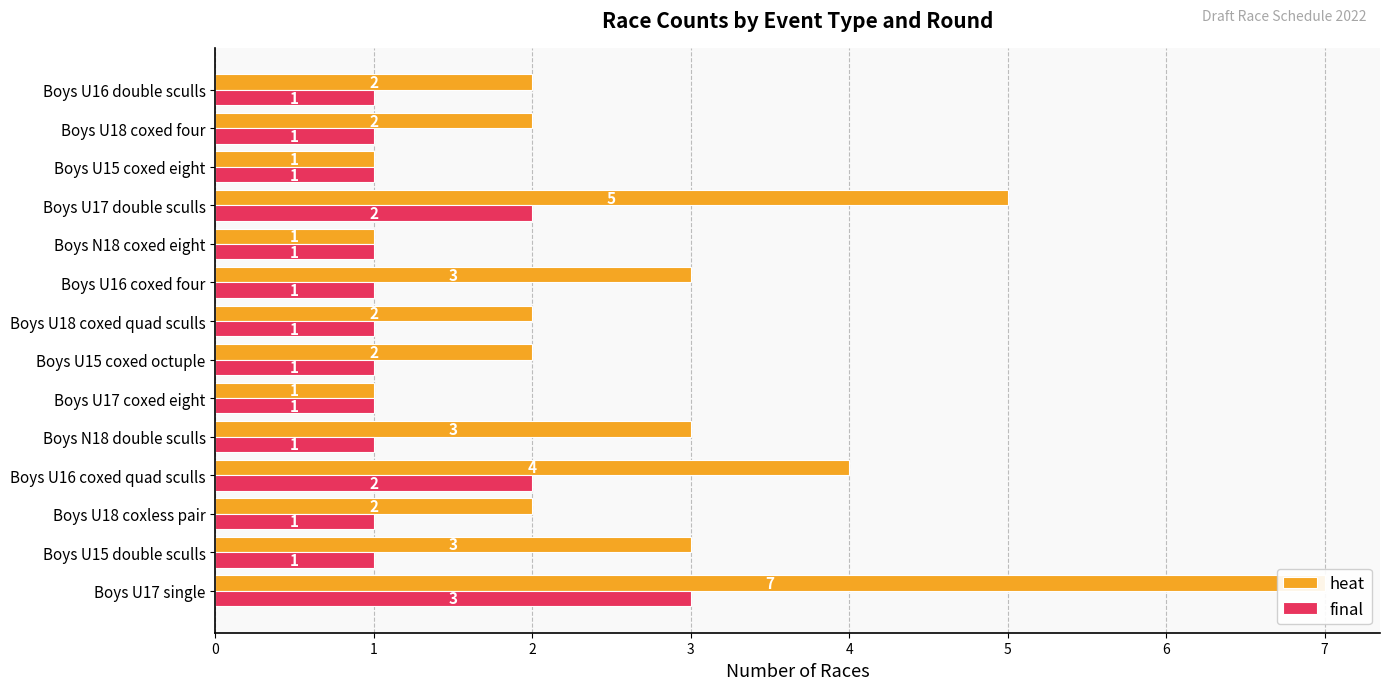

Rank the categories by final value from highest to lowest.

Boys U17 single, Boys U16 coxed quad sculls, Boys U17 double sculls, Boys U15 double sculls, Boys U18 coxless pair, Boys N18 double sculls, Boys U17 coxed eight, Boys U15 coxed octuple, Boys U18 coxed quad sculls, Boys U16 coxed four, Boys N18 coxed eight, Boys U15 coxed eight, Boys U18 coxed four, Boys U16 double sculls